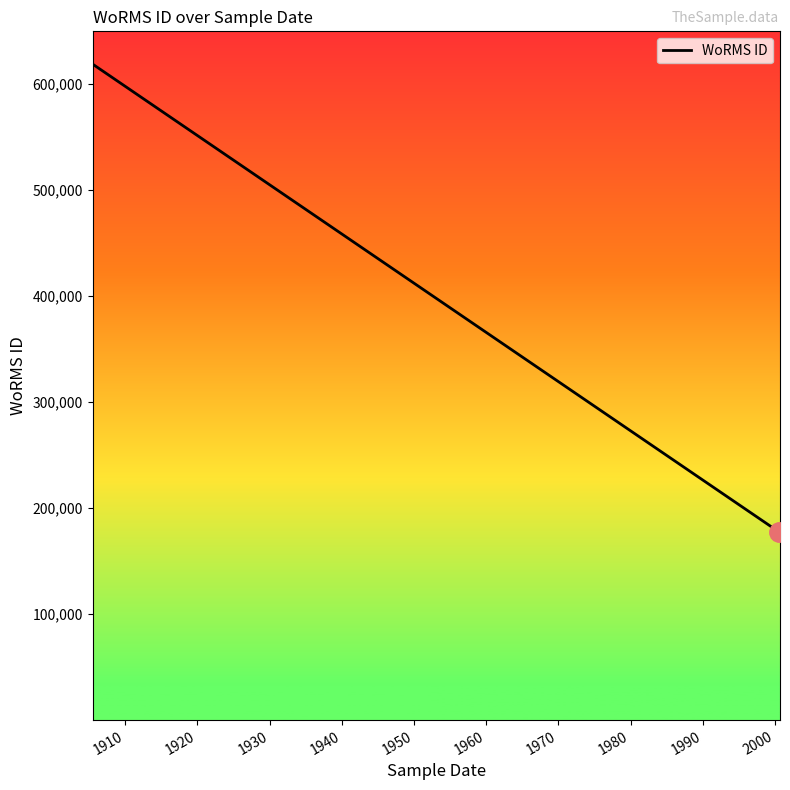

How many values are below 177592?

1